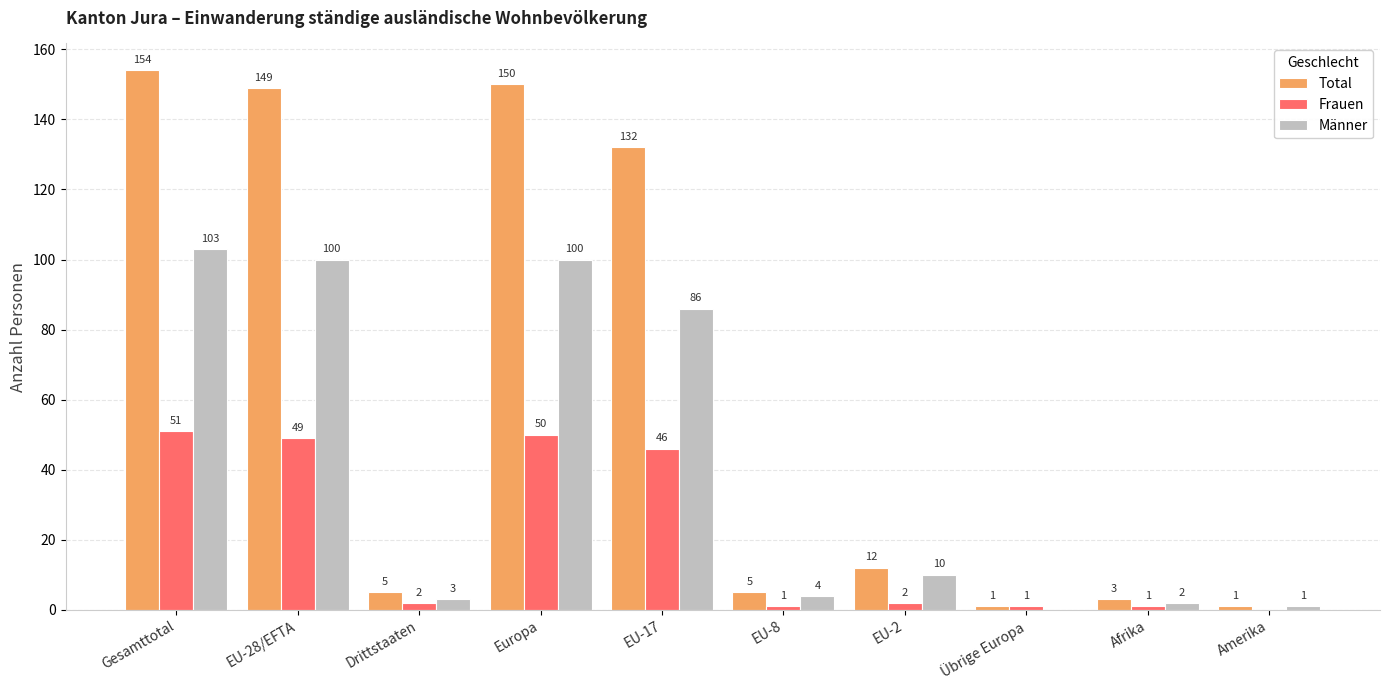

Which category has the highest value in the Männer series?

Gesamttotal